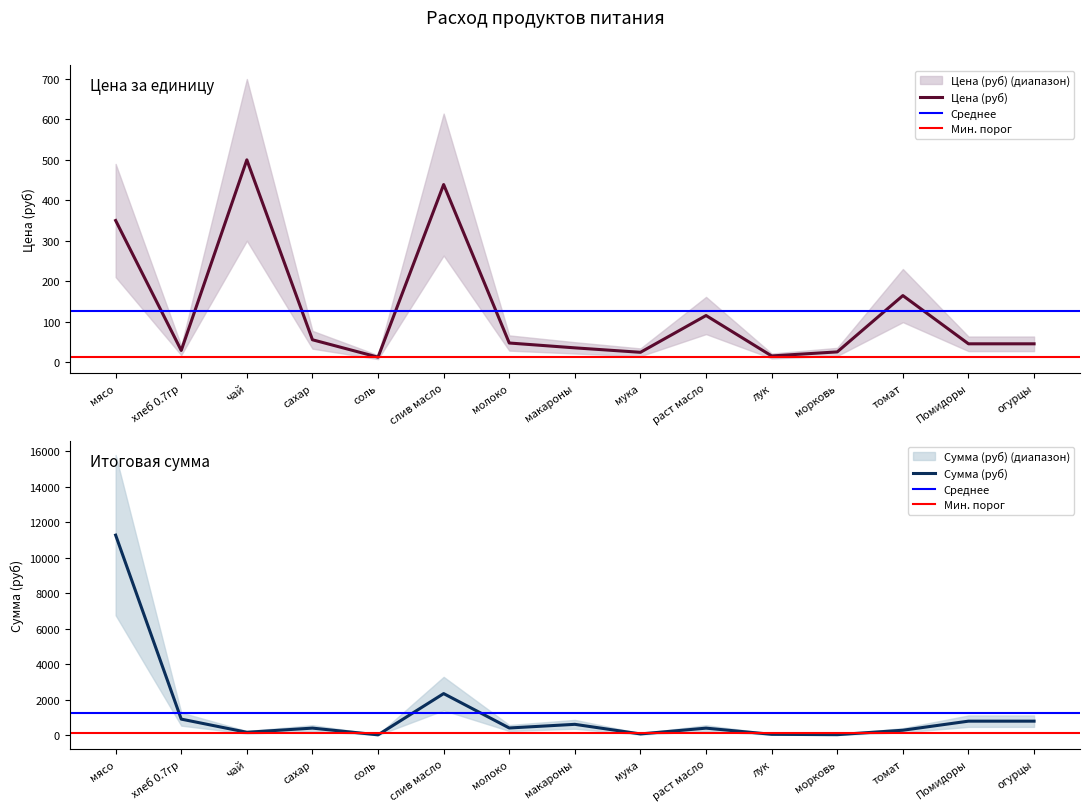

What is the total value across all series at морковь?

69.8